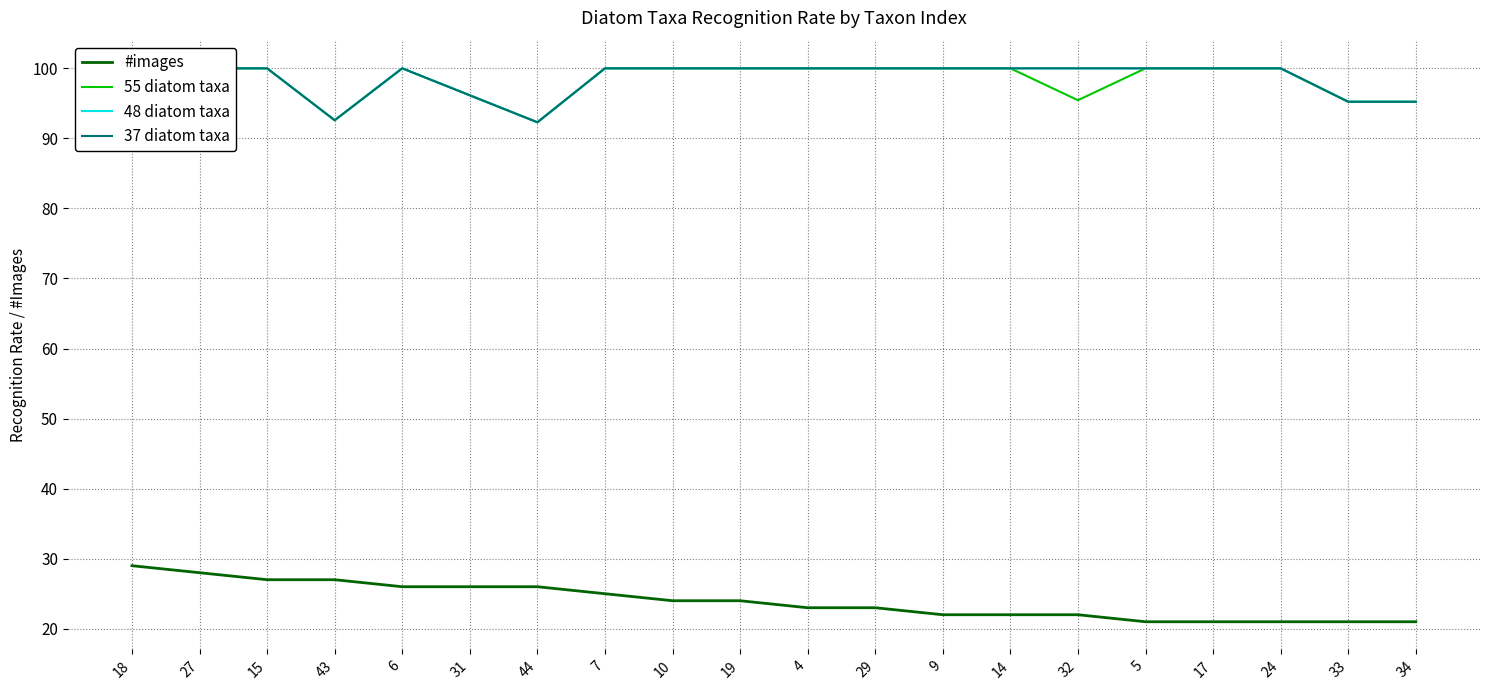

Does the chart display data point markers on the line(s)?

No